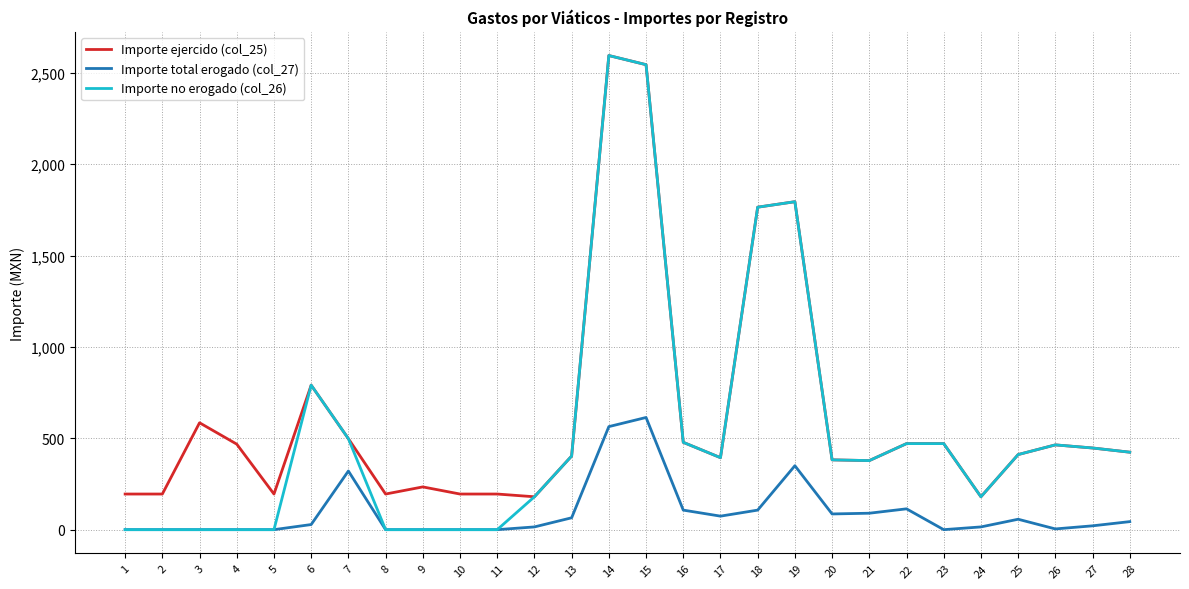

Rank the series by their average value, from highest to lowest.

Importe ejercido (col_25), Importe no erogado (col_26), Importe total erogado (col_27)